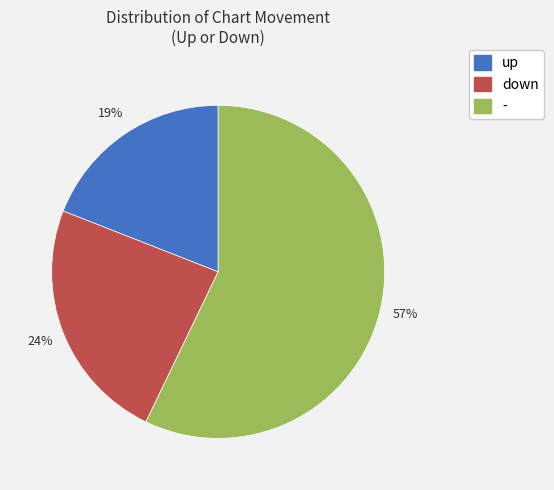

What is the largest slice in the pie chart?

-